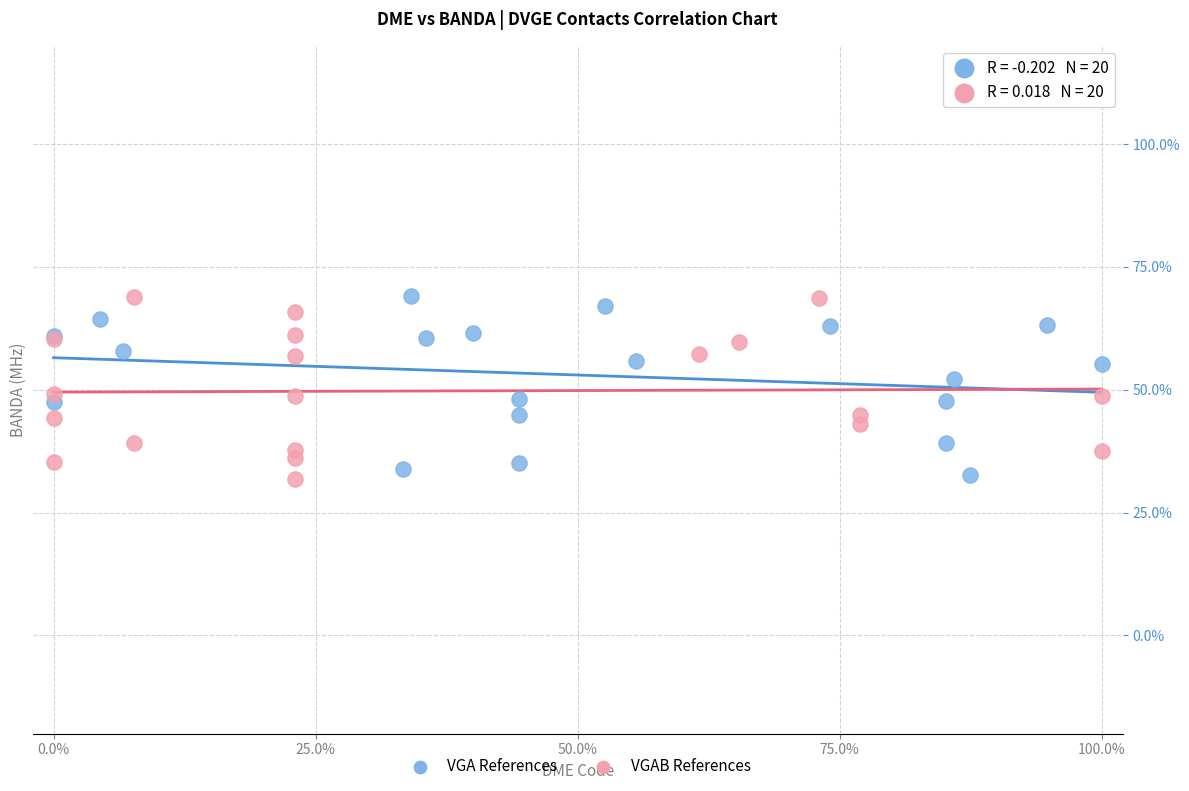

What are all the series names shown in the legend?

VGA References, VGAB References